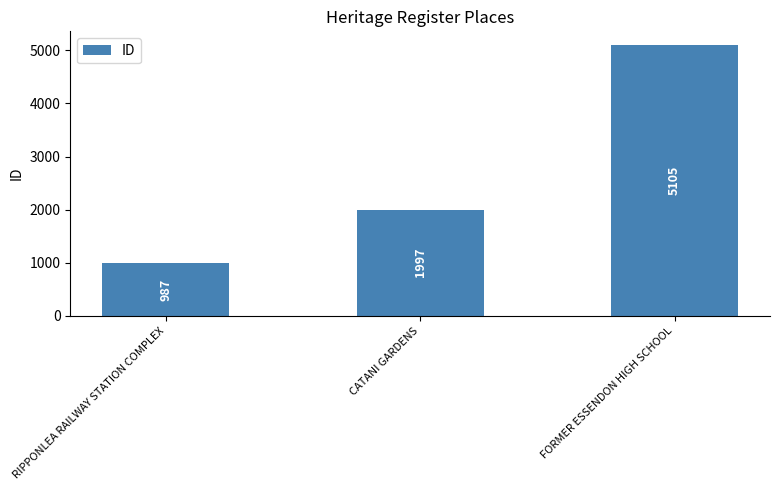

What is the change in value from CATANI GARDENS to FORMER ESSENDON HIGH SCHOOL?

+3108